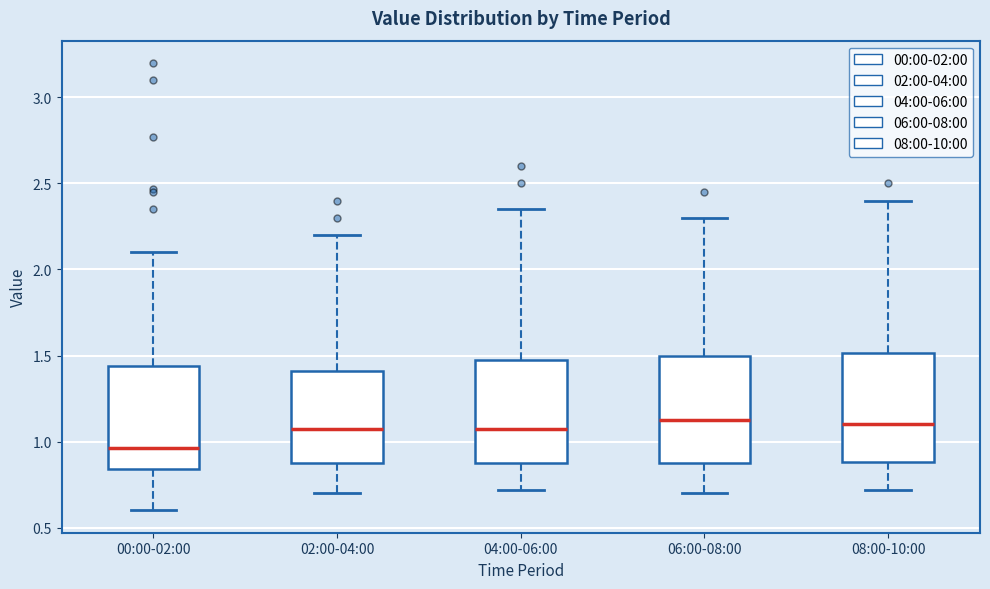

Where does the upper whisker of the box for 02:00-04:00 end on the y-axis? The values are not printed on the chart, so give them approximately, as read against the axis.

2.20